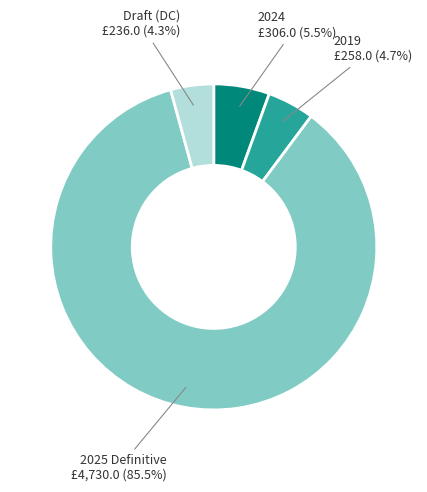

Is there any slice that represents more than half of the pie?

Yes